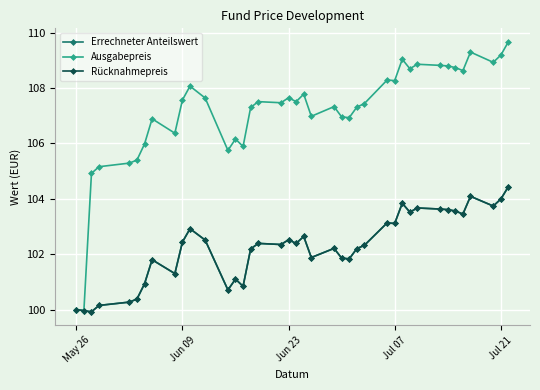

List the series in order of their peak value, lowest first.

Errechneter Anteilswert, Rücknahmepreis, Ausgabepreis